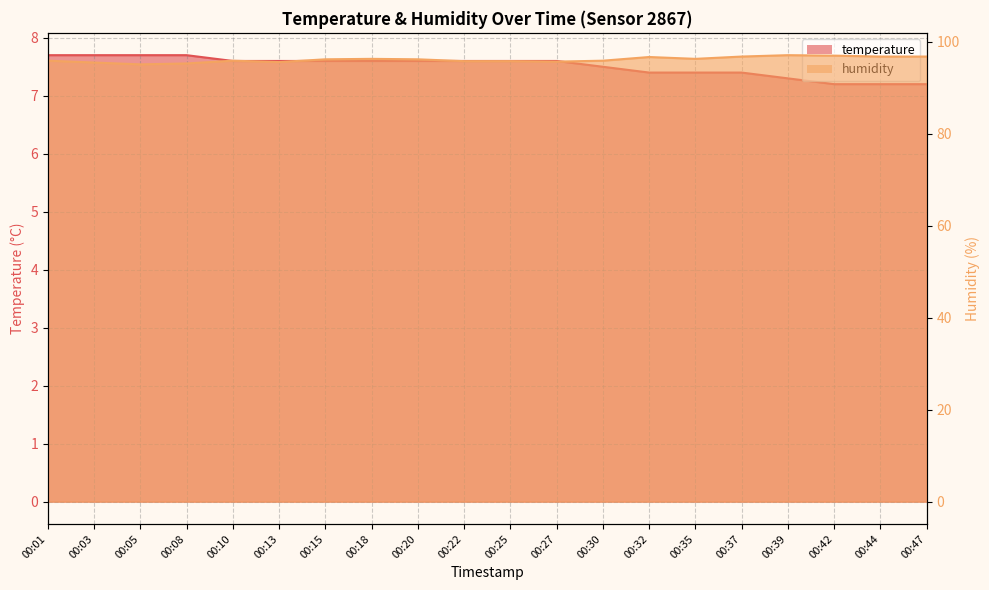

True or false: humidity has a value of 96.8 at 00:37.

True